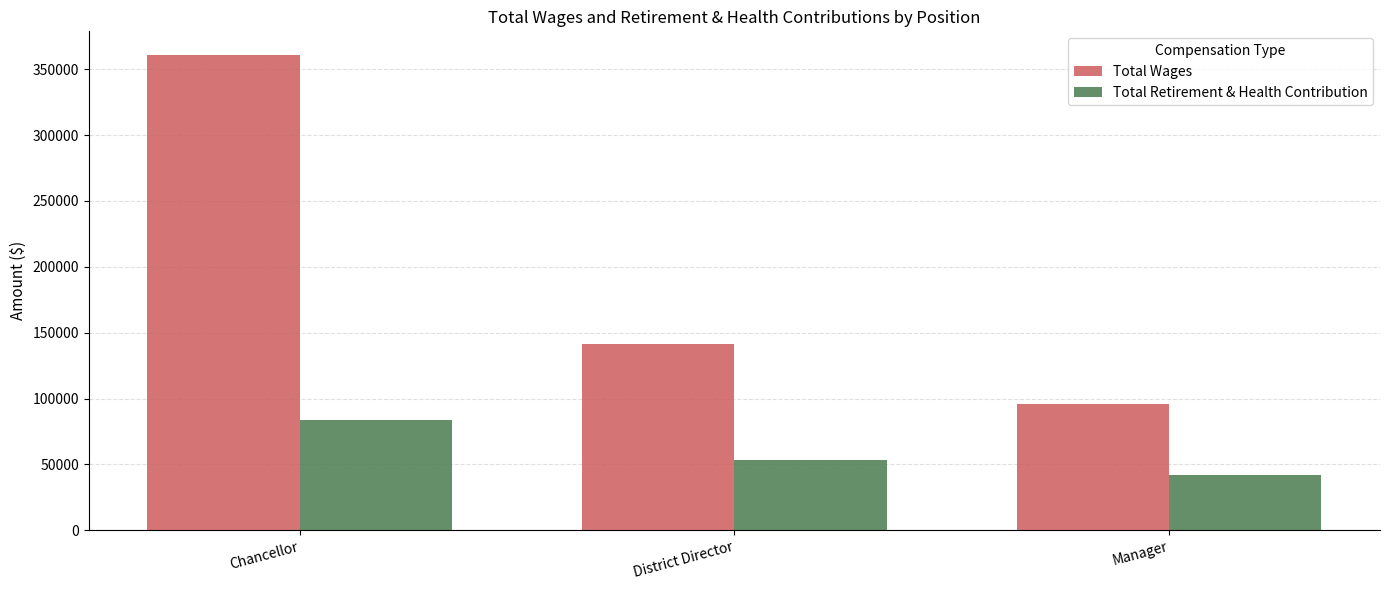

What is the sum of the Total Wages values at Manager and Chancellor?

456784